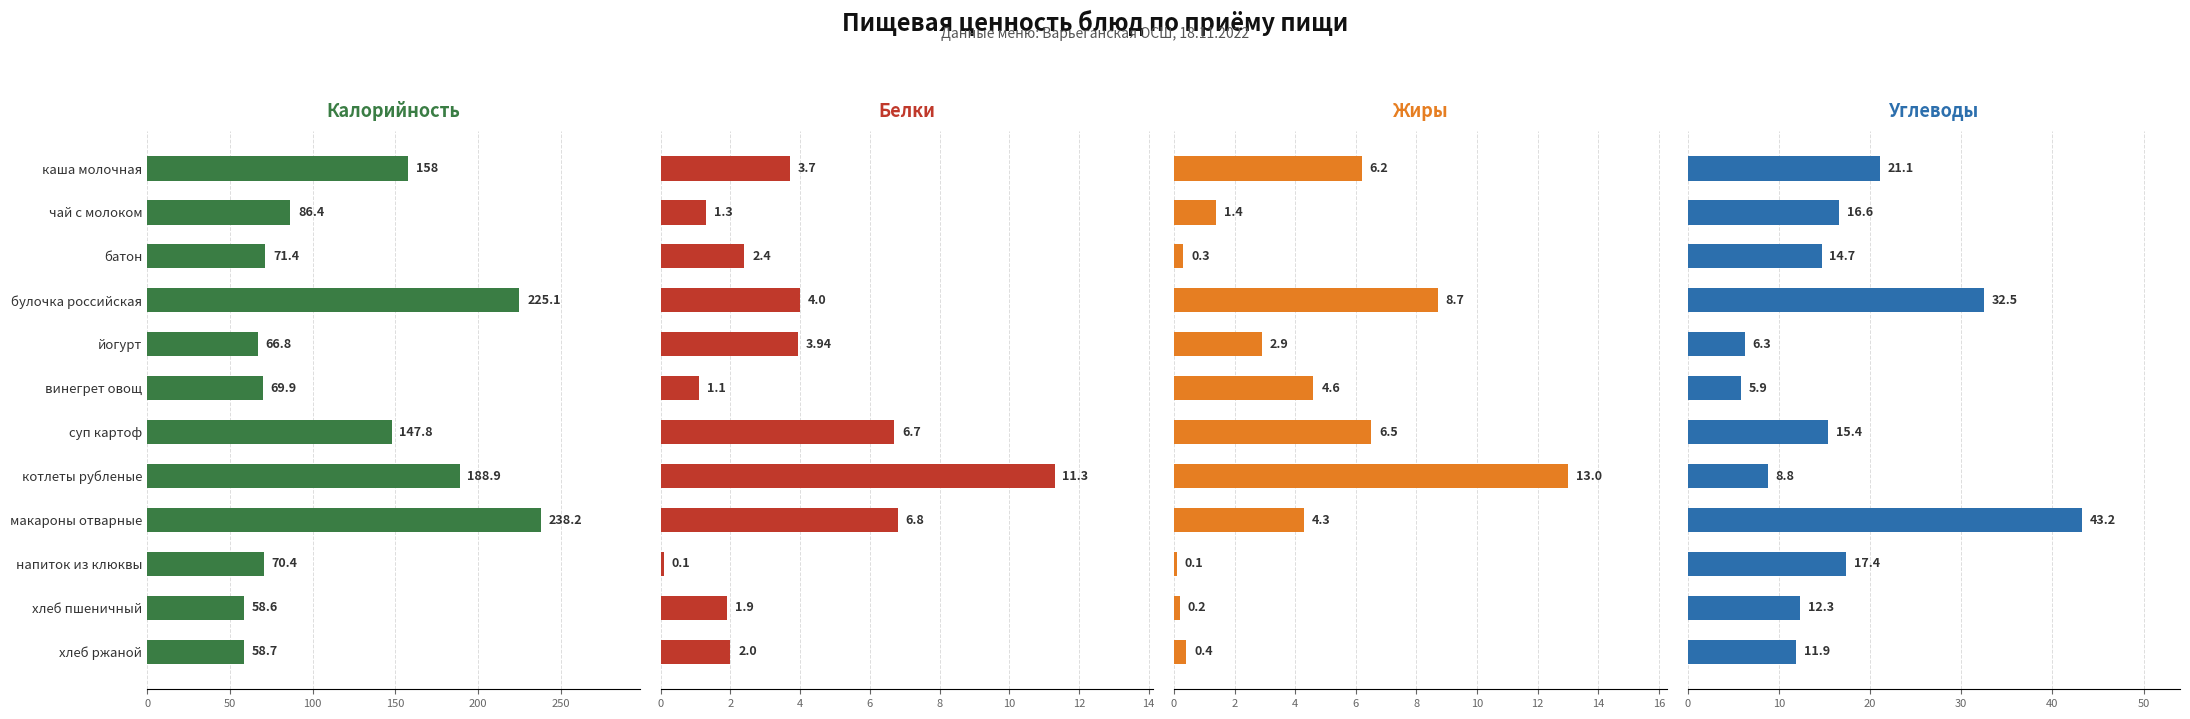

What is the average value of the Углеводы series?

17.2